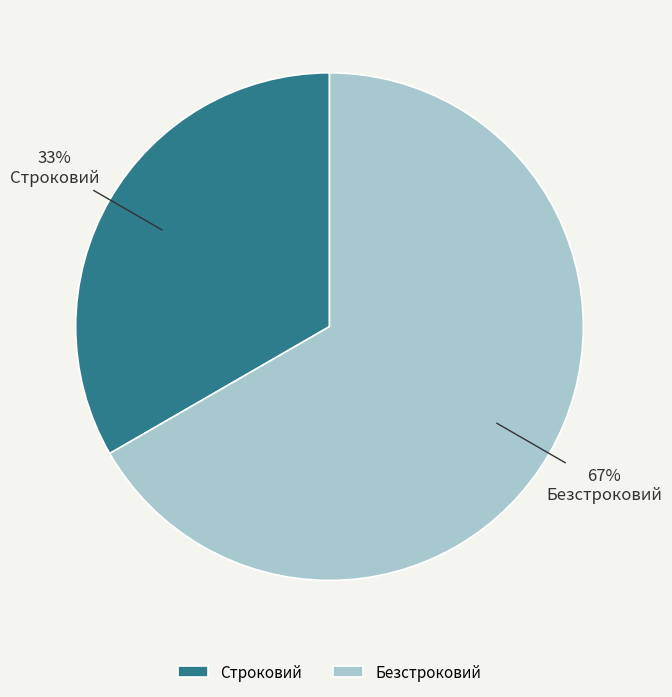

Combined, do Безстроковий and Строковий account for over 50%?

Yes